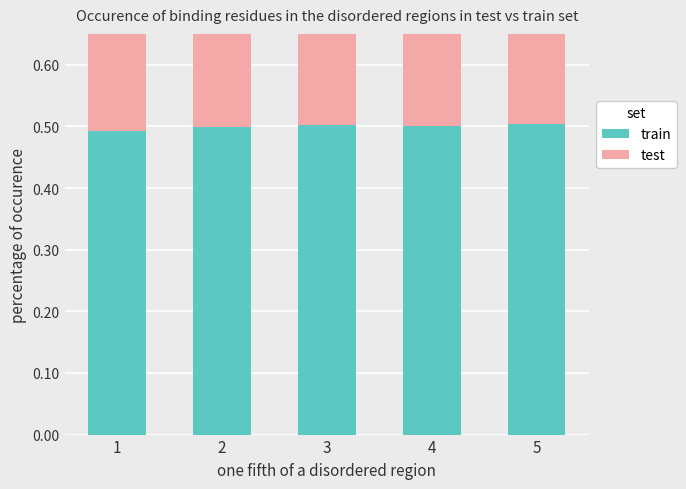

What is the average value of the test series?

0.5